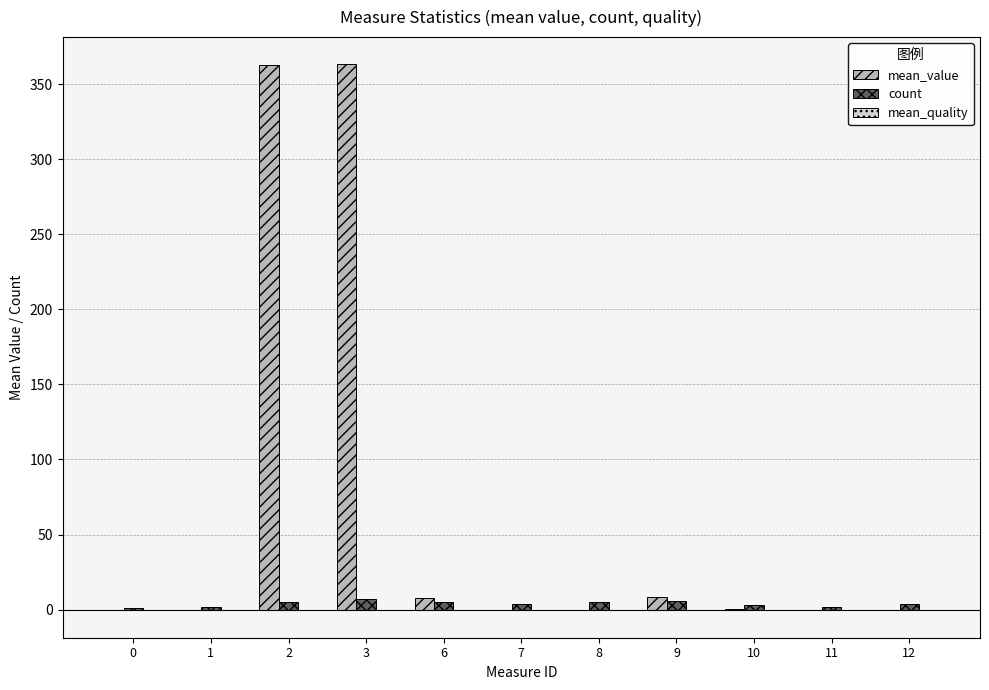

Are the bars horizontal?

No